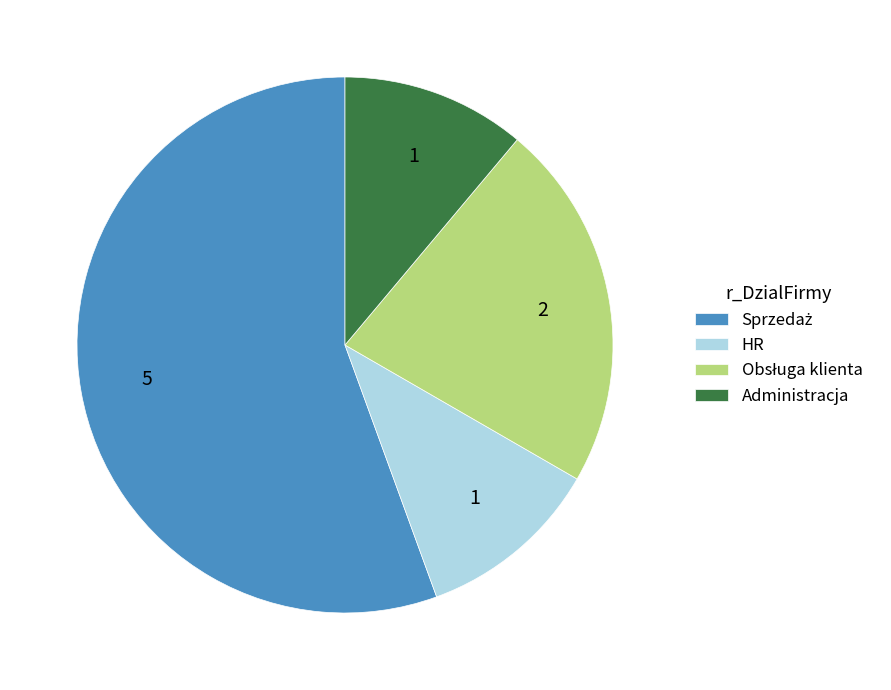

Does any single category account for the majority?

Yes